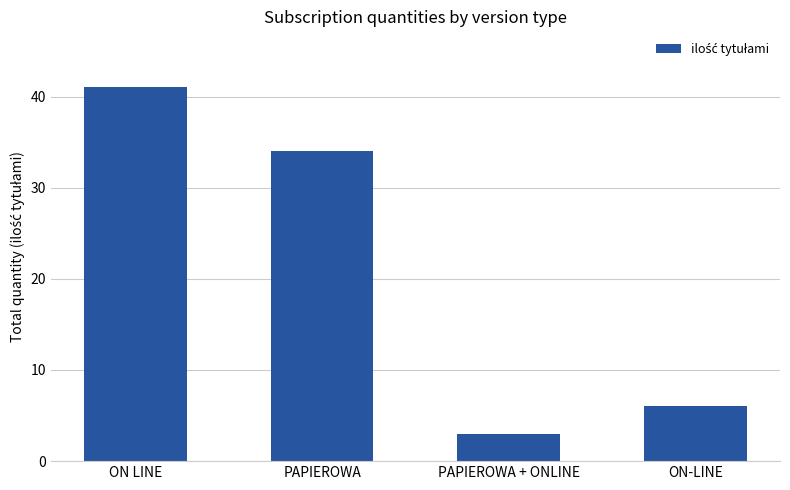

How many bars are there in total?

4